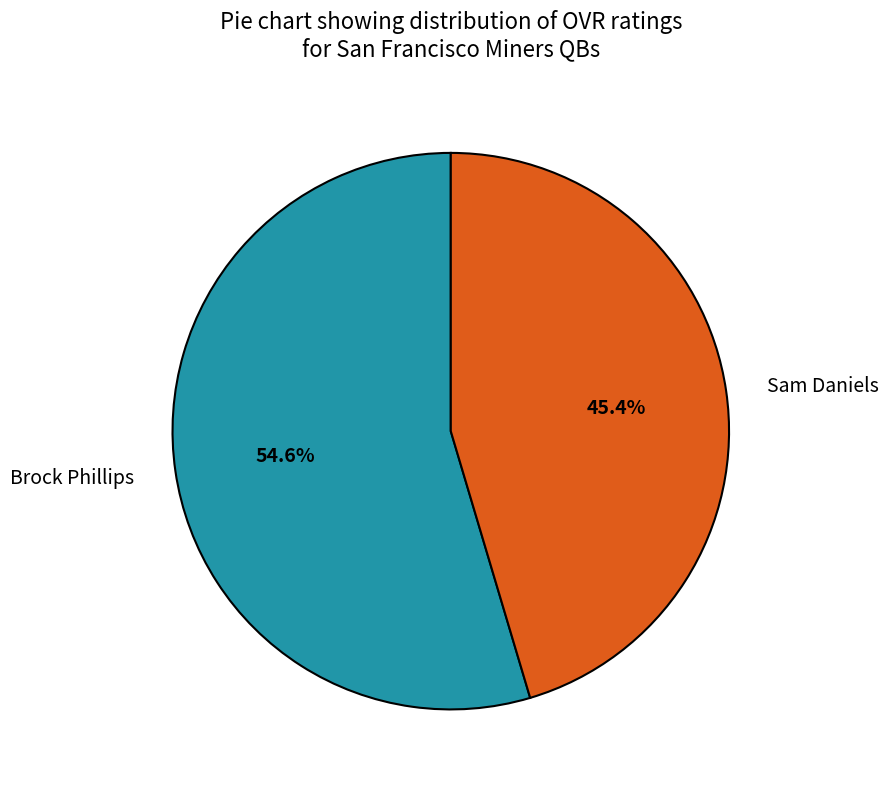

Which slice is the largest?

Brock Phillips